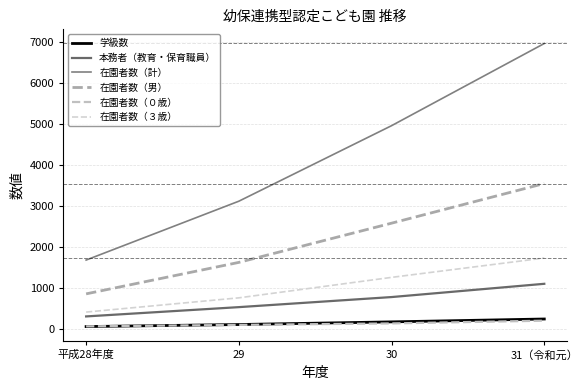

True or false: 在園者数（計） has a value of 4962 at 30.

True